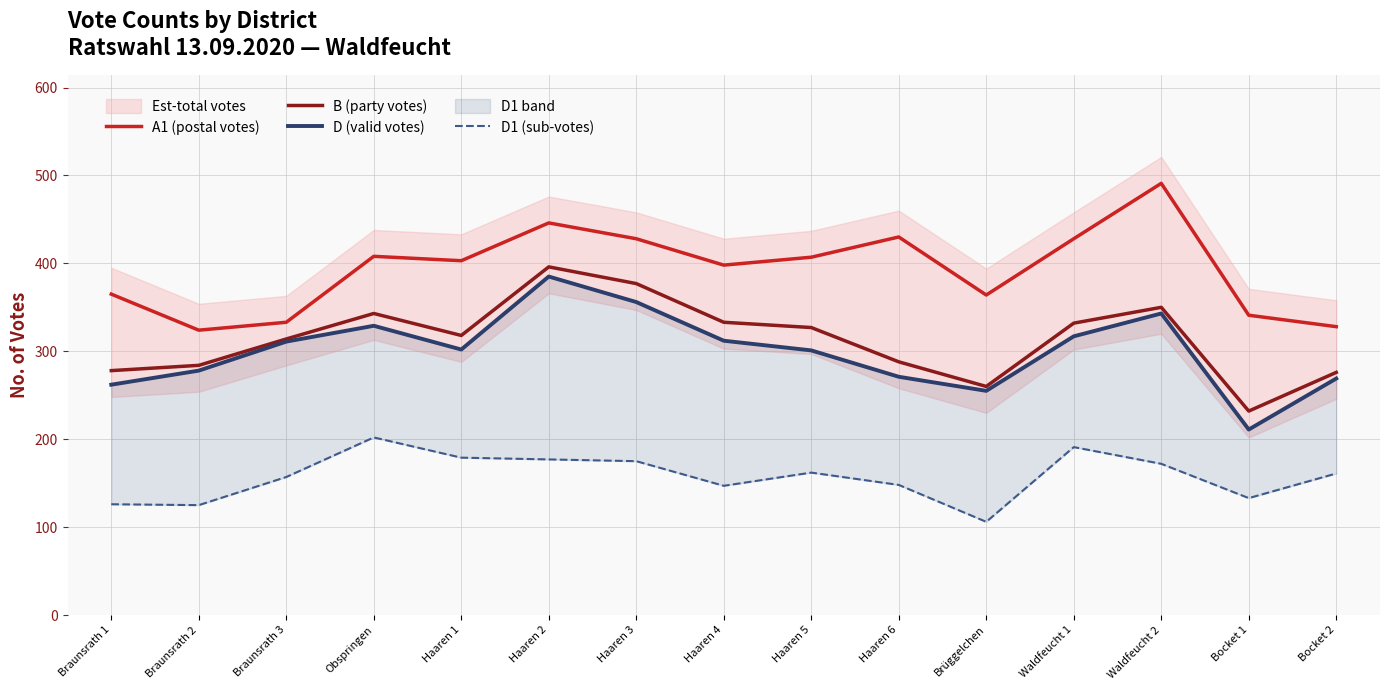

True or false: D1 (sub-votes) and D (valid votes) cross at least once.

False